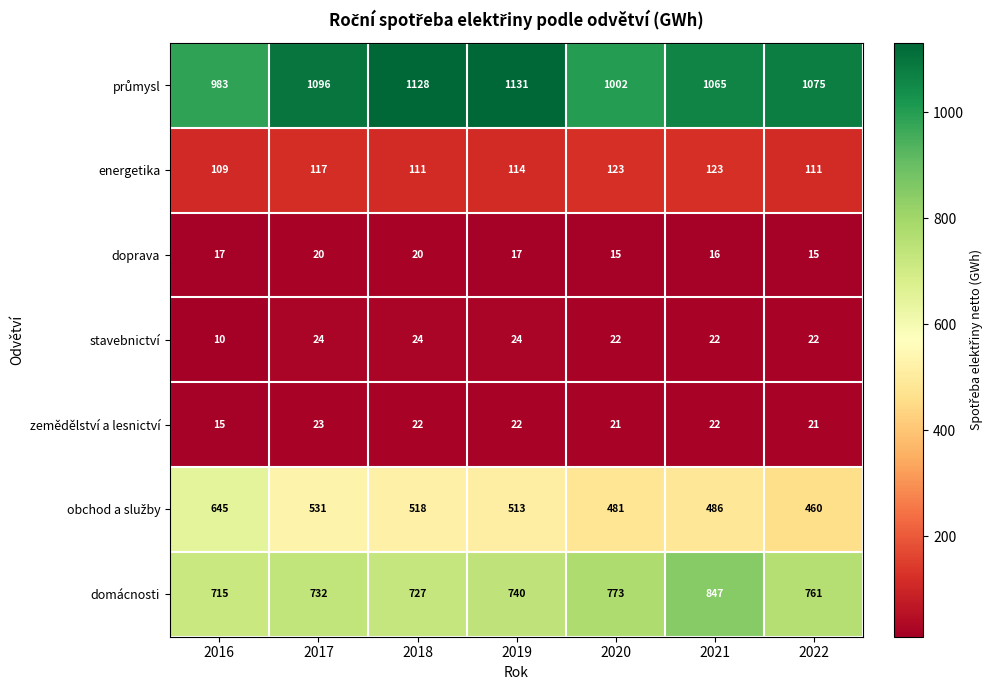

At which category does the chart reach its peak across all series?

2019